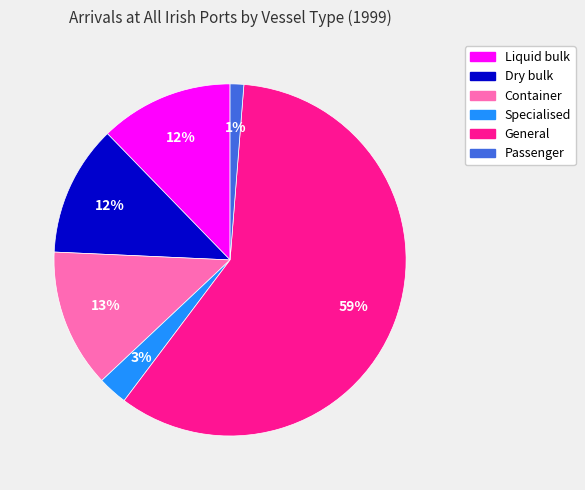

How many slices are in this pie chart?

6